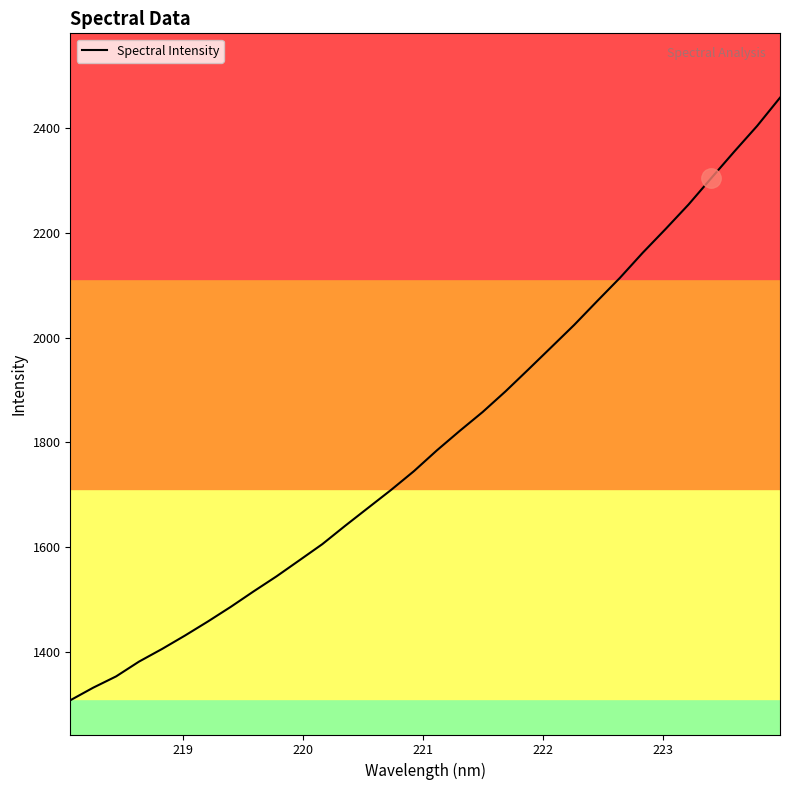

How many values exceed 1784?

16